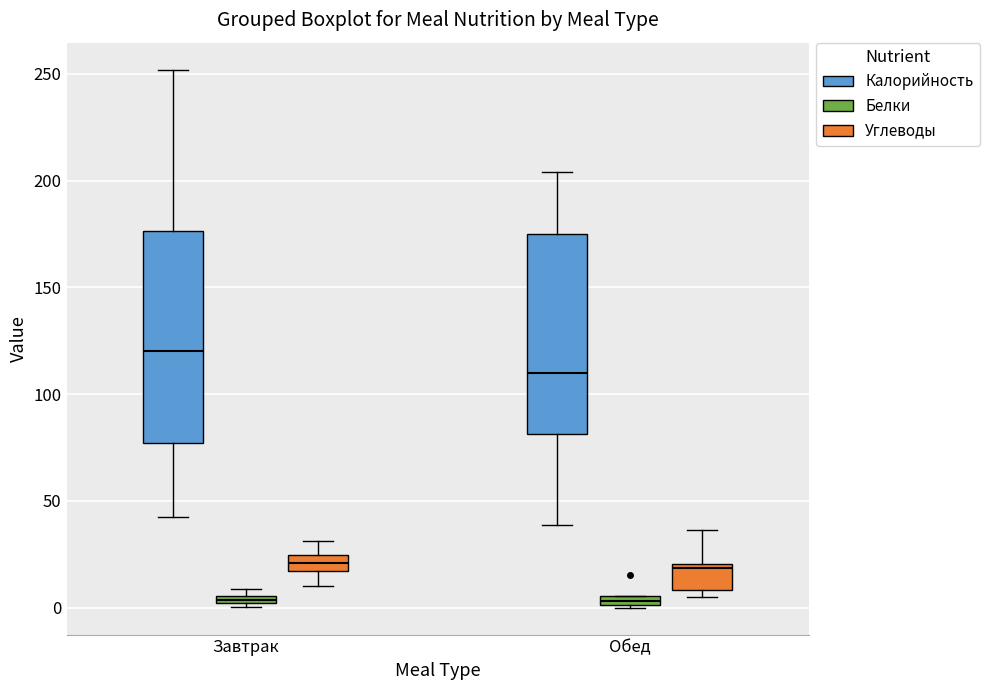

Which box has the highest median line?

Завтрак (Калорийность)